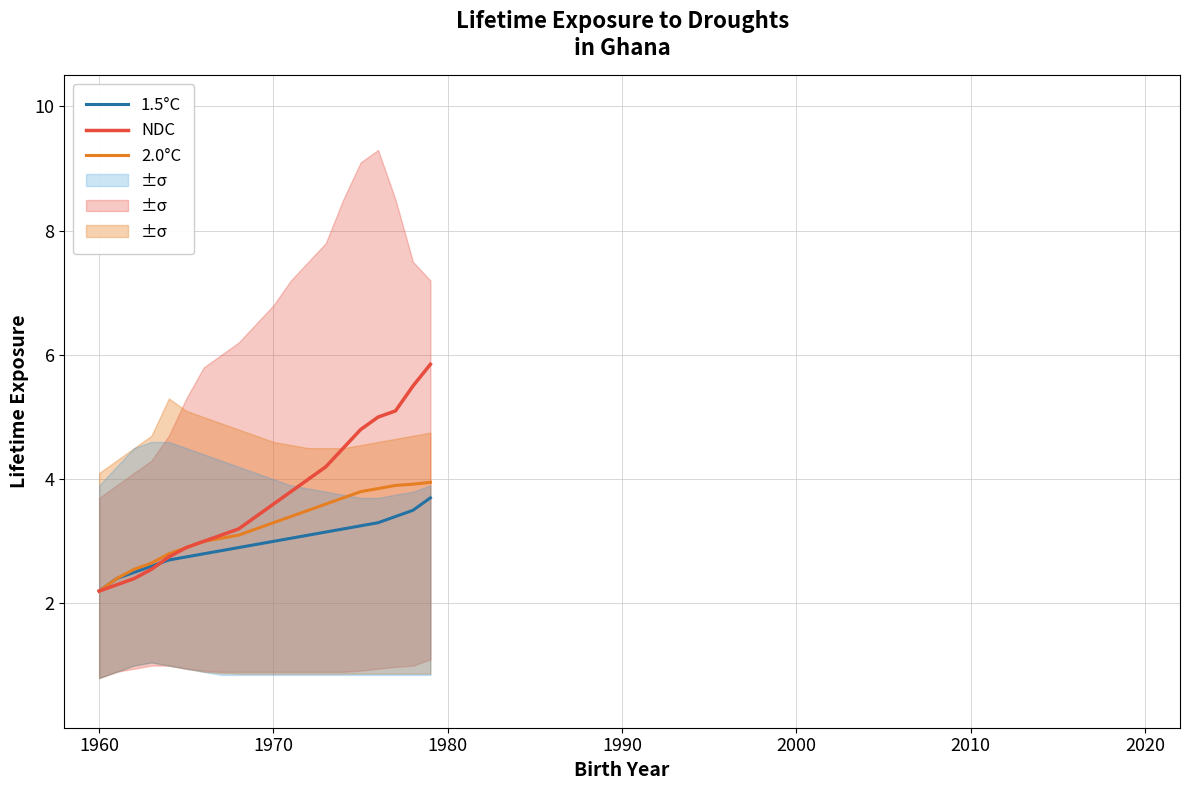

What is the minimum value for 1.5°C?

2.2